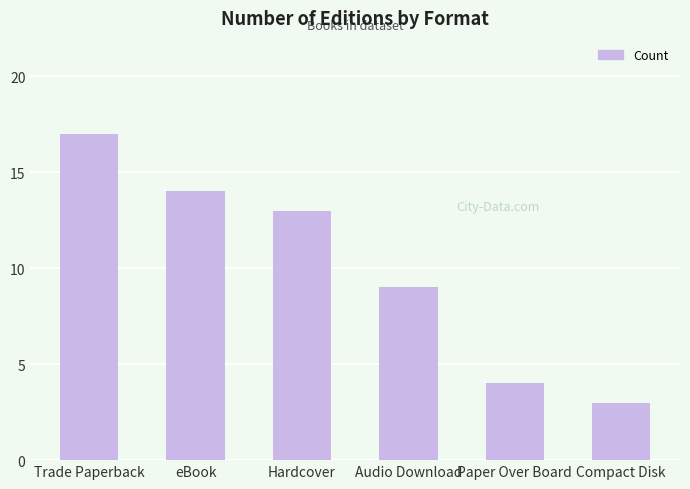

True or false: the data shows 9 at Audio Download.

True